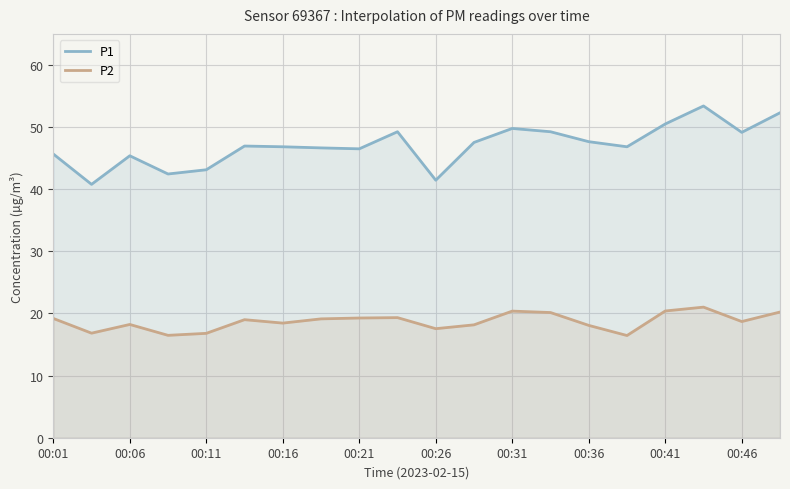

What is the difference between the maximum and minimum values in the P1 series?

12.6